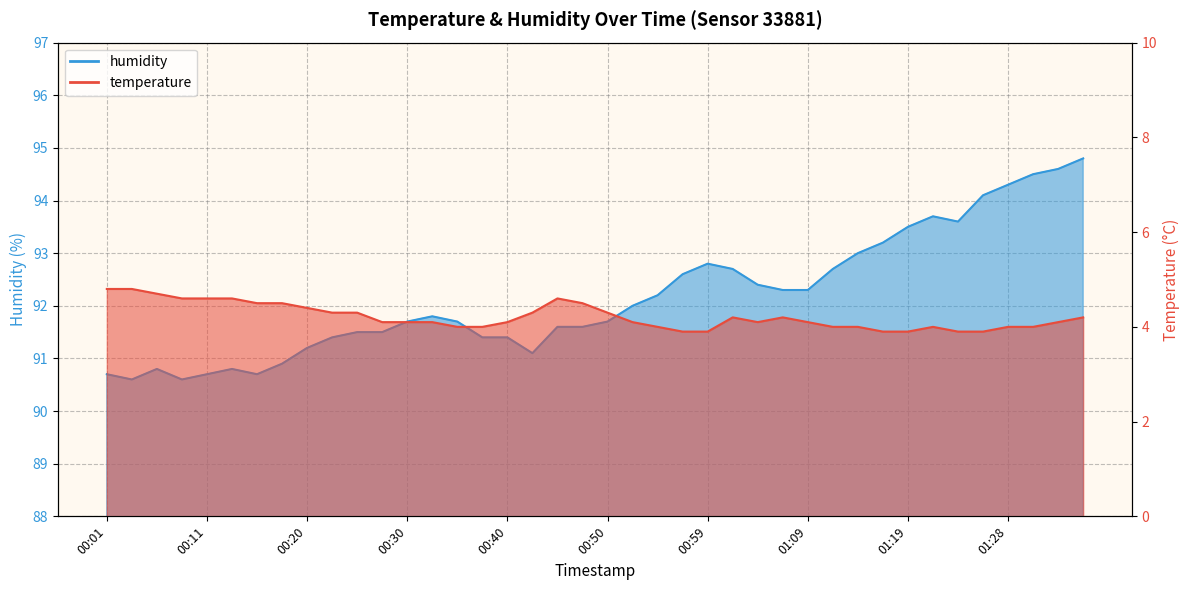

True or false: temperature and humidity cross at least once.

False